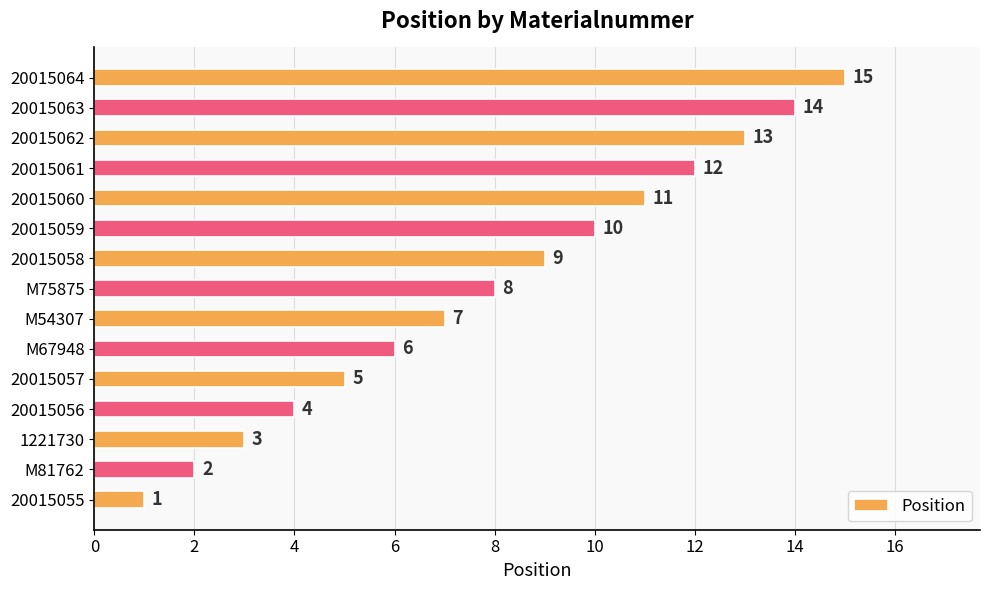

True or false: the data shows 5 at 20015064.

False